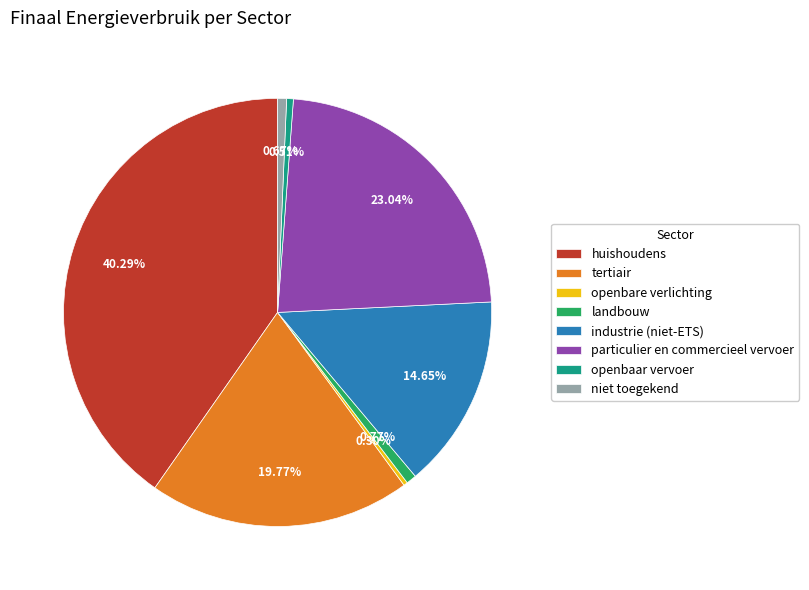

How many slices are in this pie chart?

8